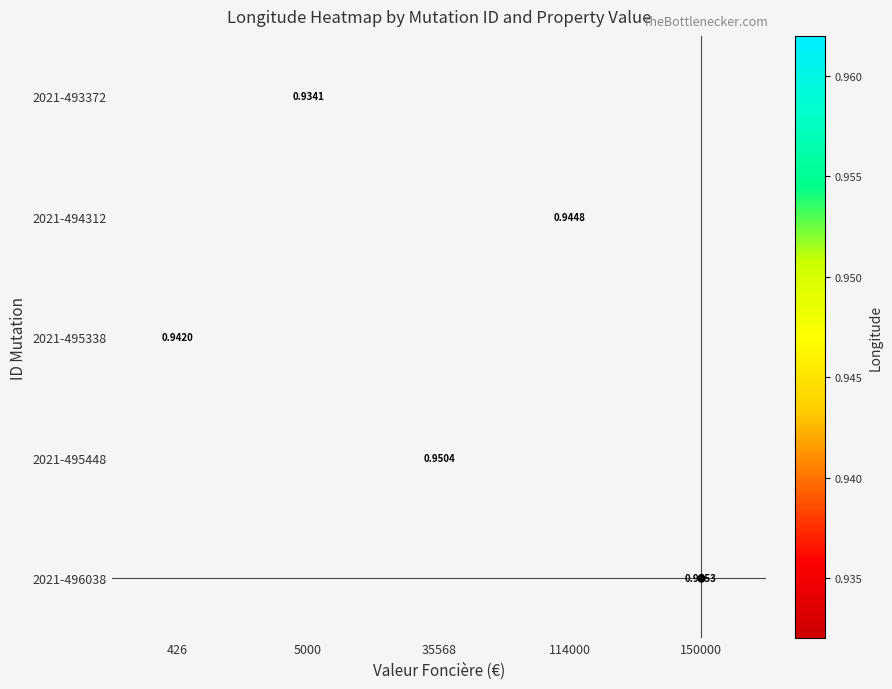

List the labels in order of 2021-493372 value, smallest first.

426, 5000, 35568, 114000, 150000